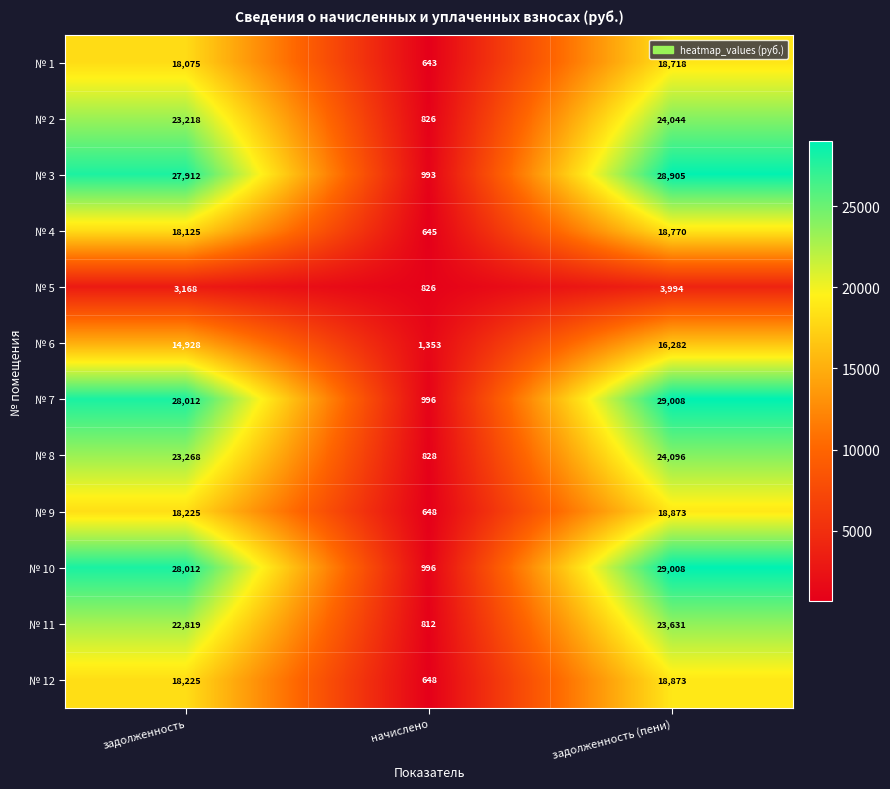

What is the approximate value of № 1 at задолженность?

18075